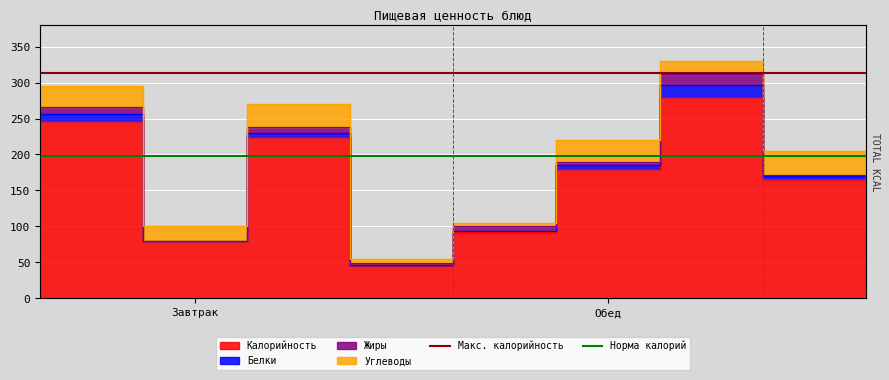

Is it true that Норма калорий equals 64.4 at Завтрак?

False